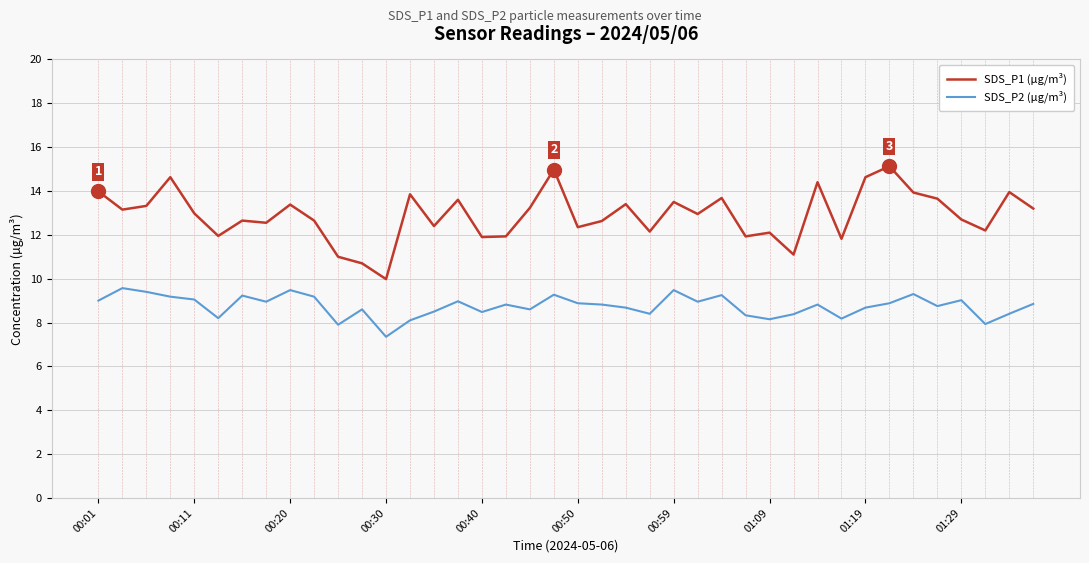

Which series has the widest spread of values?

SDS_P1 (µg/m³)